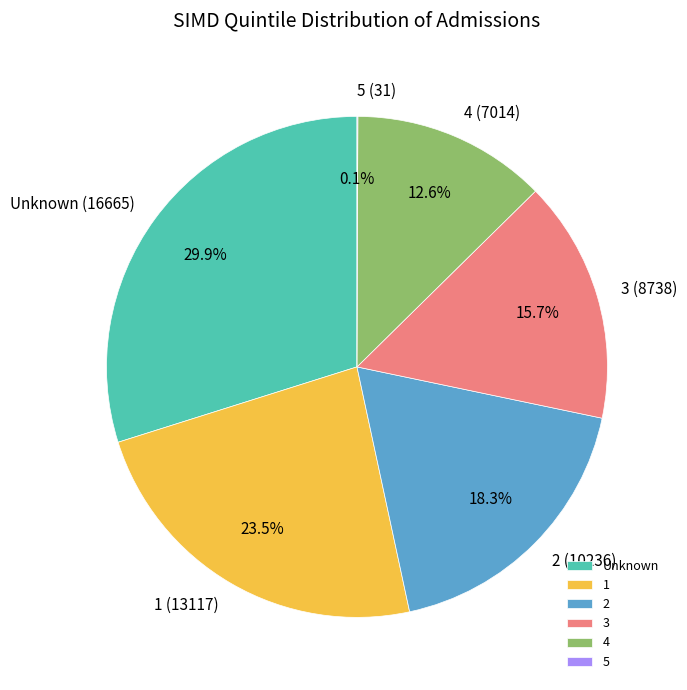

Is the sum of Unknown and 2 greater than half?

No